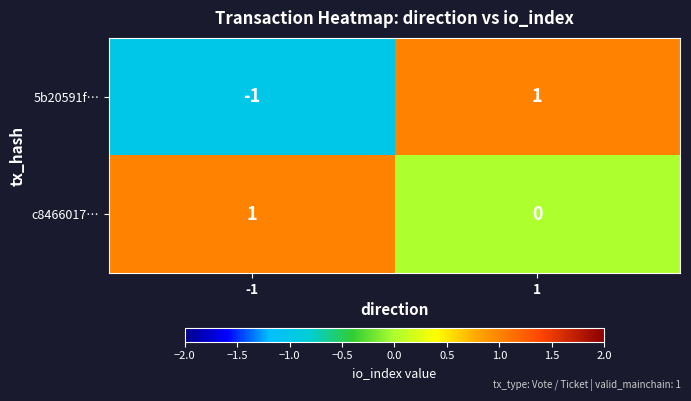

Which series changed the most between -1 and 1?

5b20591f…